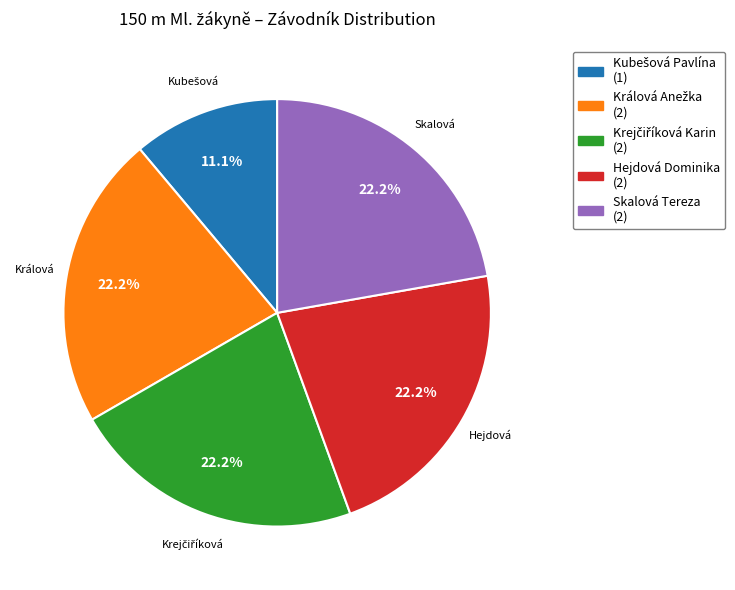

Is there any slice that represents more than half of the pie?

No